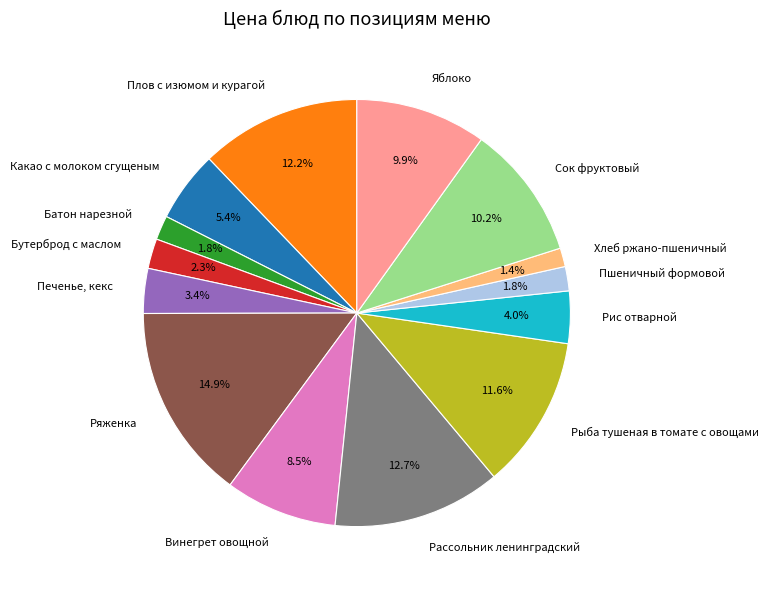

The Плов с изюмом и курагой slice represents 1% of the pie. True or false?

False